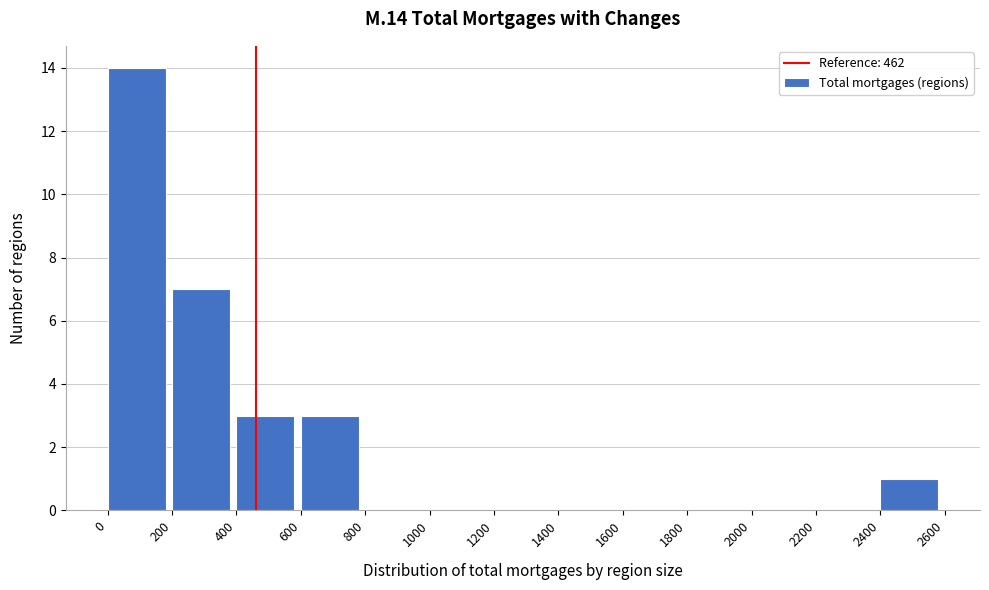

Reading left to right, transcribe this chart: for each bar, give the range it covers on the x-axis and its height. The values are not printed on the chart, so give them approximately, as read against the axis.

0 to 200: 14
200 to 400: 7
400 to 600: 3
600 to 800: 3
800 to 1000: 0
1000 to 1200: 0
1200 to 1400: 0
1400 to 1600: 0
1600 to 1800: 0
1800 to 2000: 0
2000 to 2200: 0
2200 to 2400: 0
2400 to 2600: 1